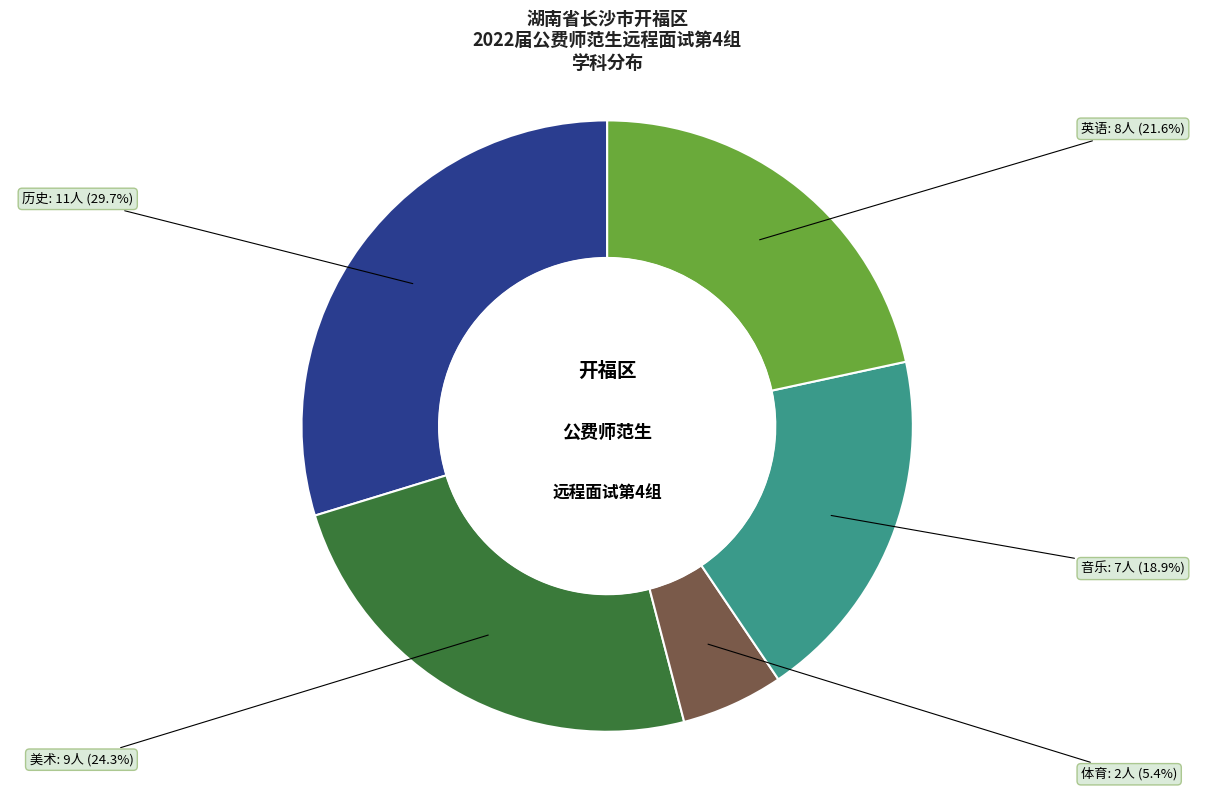

Count the number of slices in the pie.

5